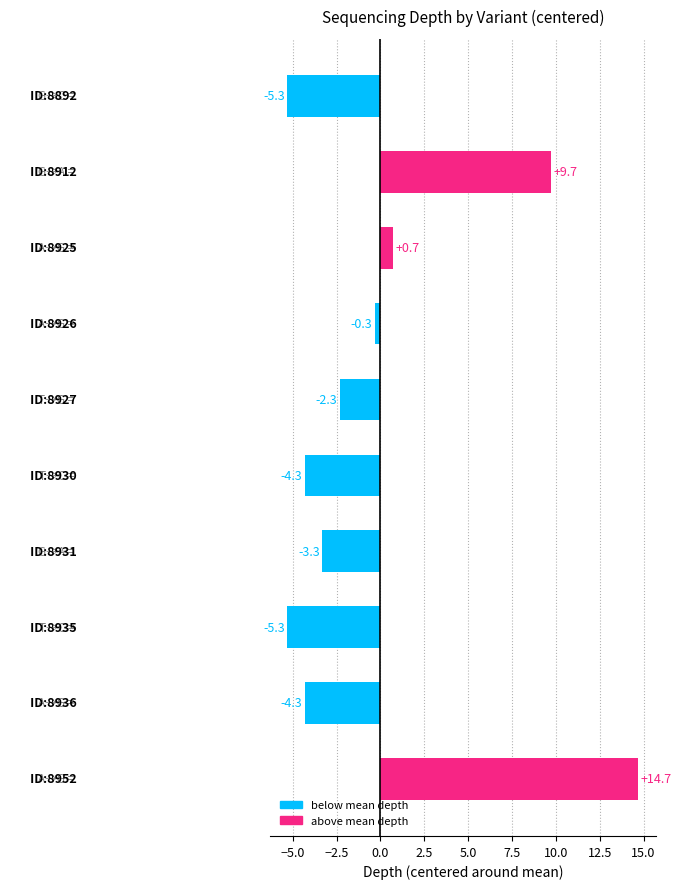

What is the greatest value displayed?

14.7